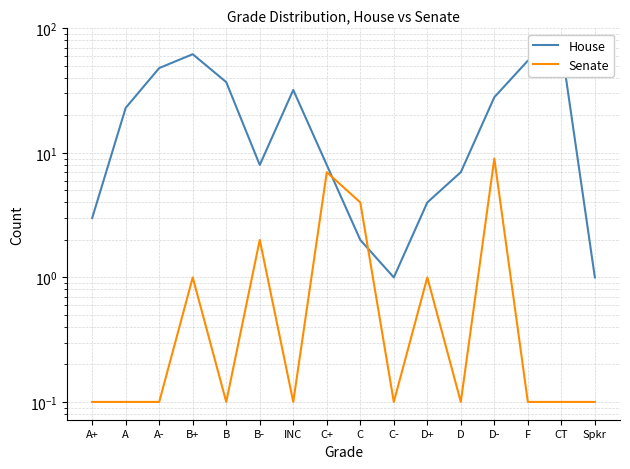

How many values in the House series exceed 23?

7